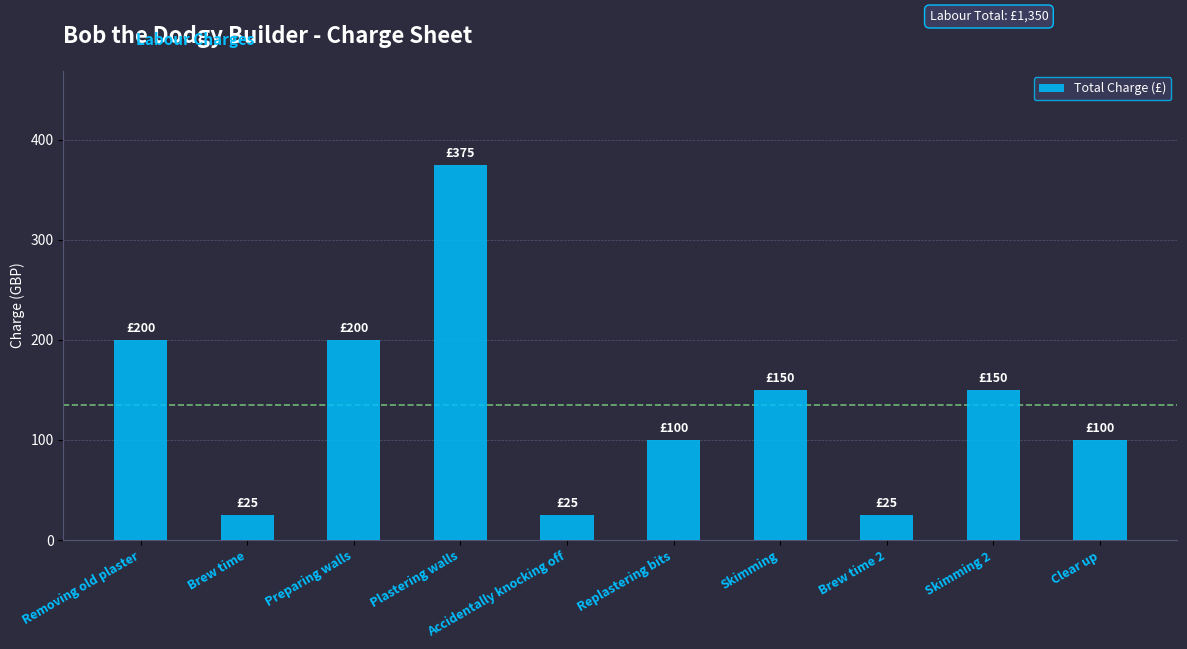

Which label corresponds to the largest value in the chart?

Plastering walls